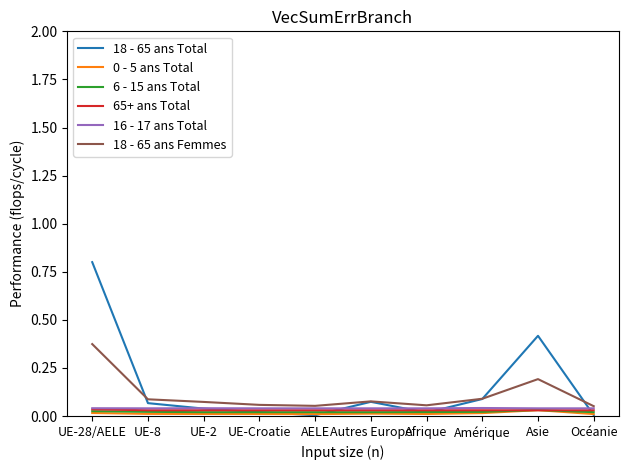

Which series has the largest range (max minus min)?

18 - 65 ans Total